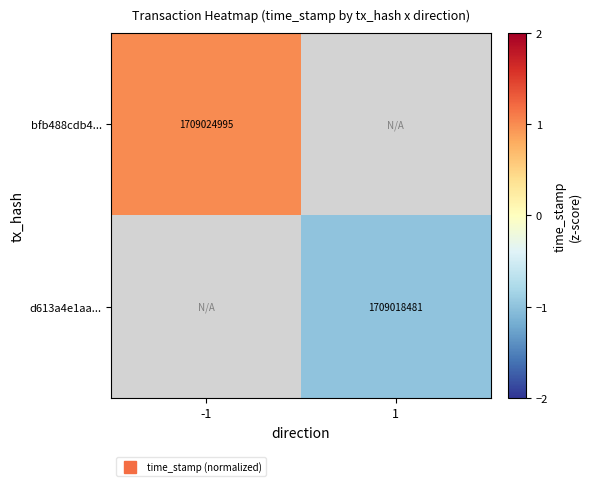

Is the value of d613a4e1aa... at -1 greater than the value of bfb488cdb4... at -1?

No